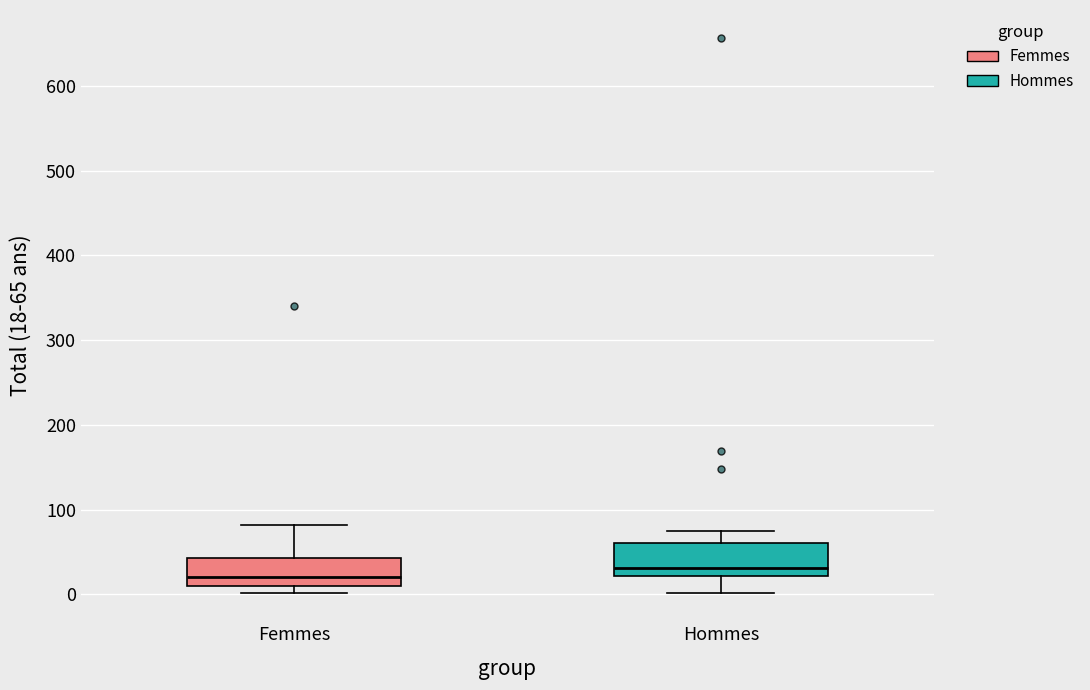

Reading left to right, transcribe this box plot: for each box, give where its median line is, the range the box spans, and where its two whiskers end, as read against the y-axis. The values are not printed on the chart, so give them approximately, as read against the axis.

Femmes: median 20, box 10 to 40, whiskers 0 to 80
Hommes: median 30, box 20 to 60, whiskers 0 to 80